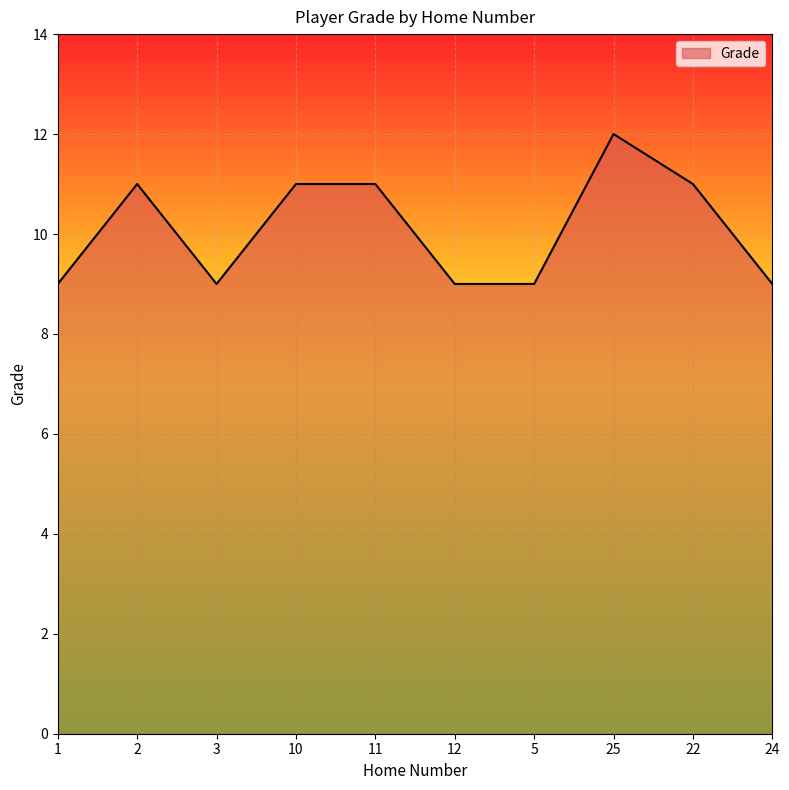

What position from the left is 11?

5